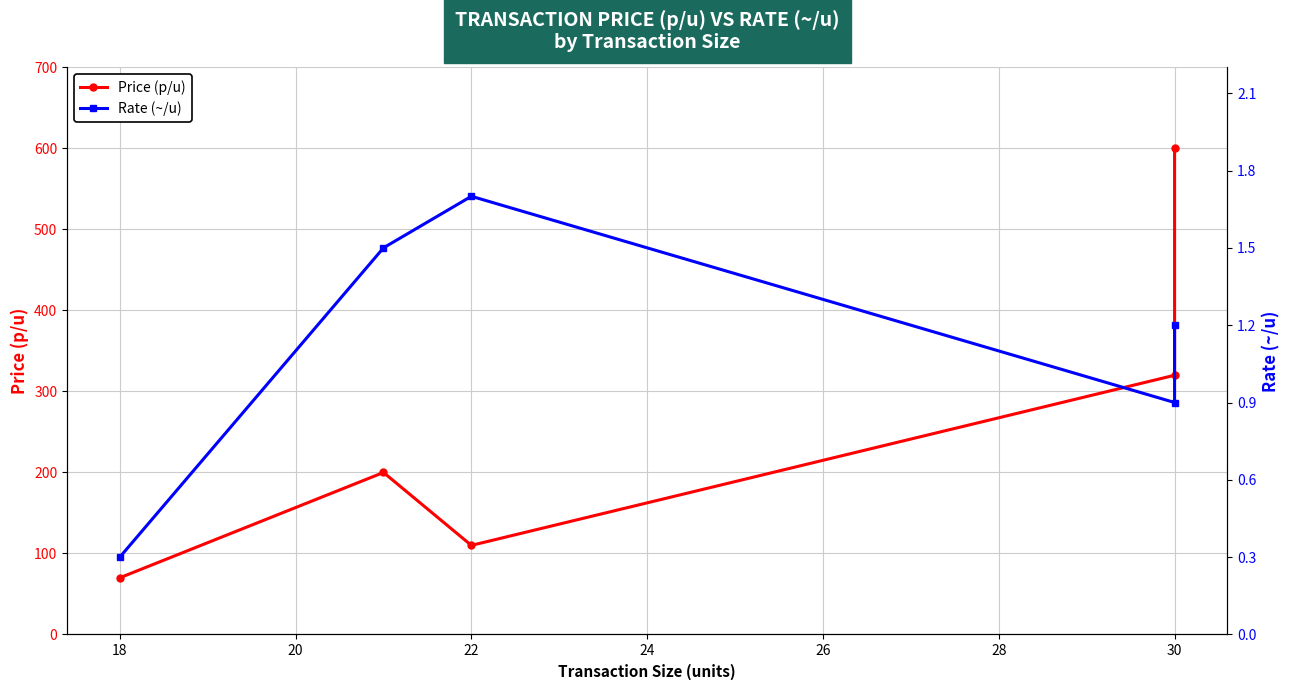

At 22, list the series in order from largest to smallest.

Price (p/u), Rate (~/u)